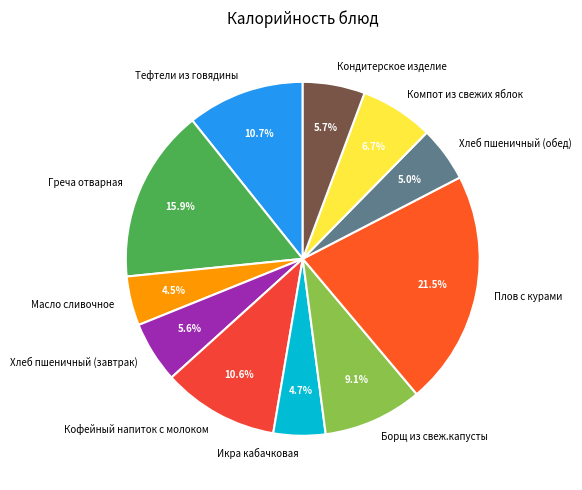

To the nearest percent, what is the average slice percentage?

9%